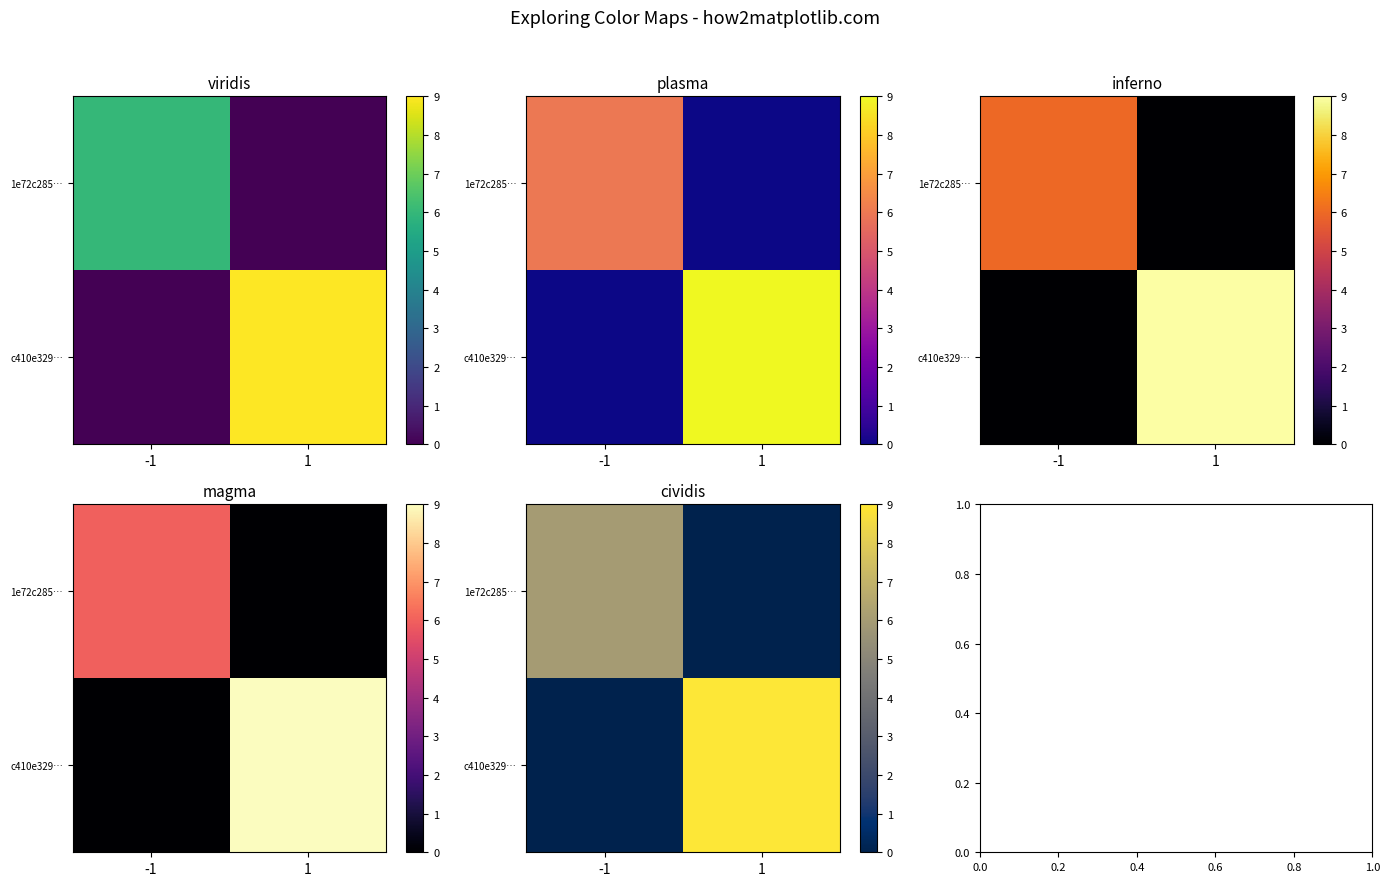

At how many categories does at least one series exceed 7?

1